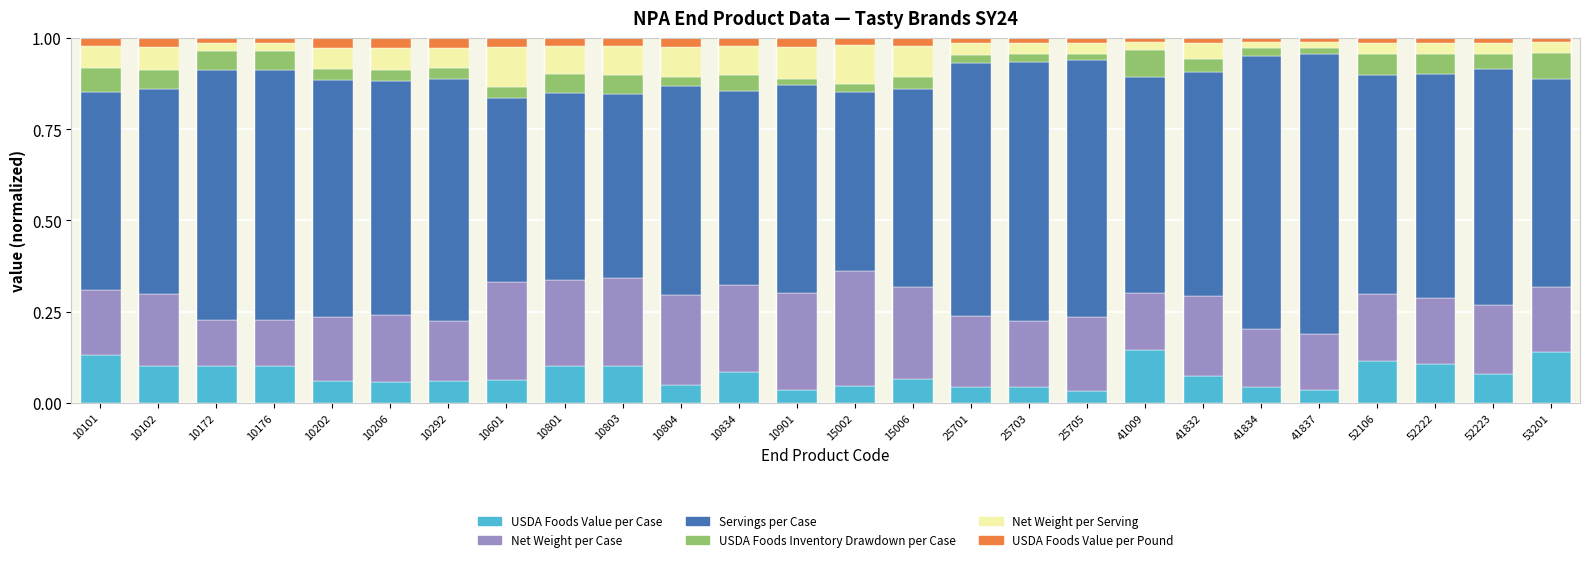

What is the total value across all series at 10101?

1.0